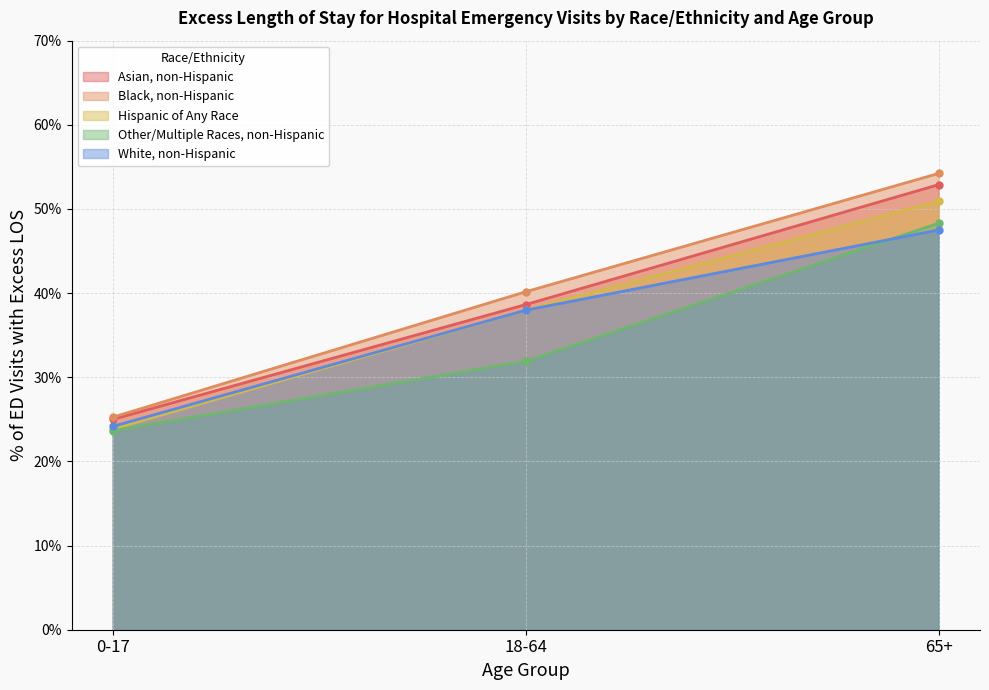

At 18-64, list the series in order from largest to smallest.

Black, non-Hispanic, Asian, non-Hispanic, Hispanic of Any Race, White, non-Hispanic, Other/Multiple Races, non-Hispanic